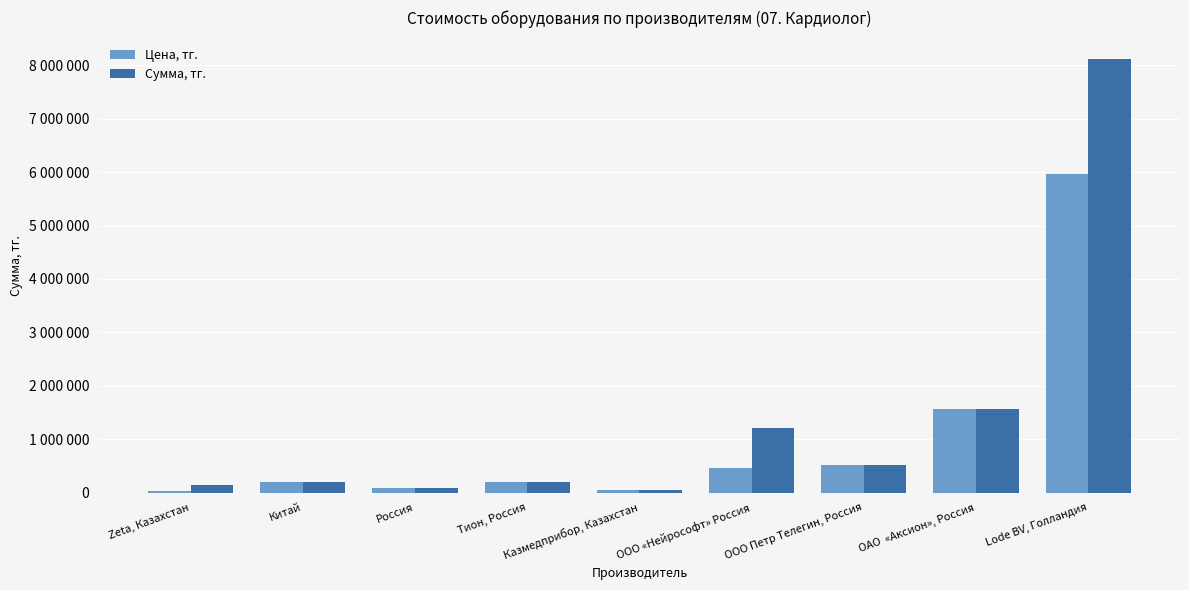

The Цена, тг. series shows 521300 at ООО Петр Телегин, Россия. True or false?

True